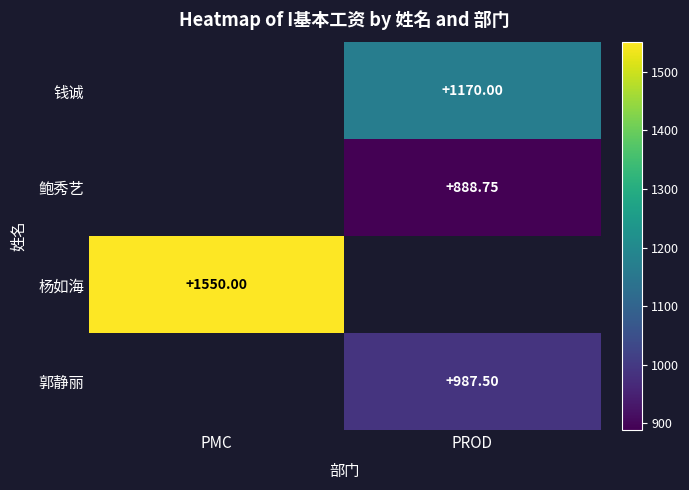

Is the value of 钱诚 at PROD greater than the value of 郭静丽 at PROD?

Yes